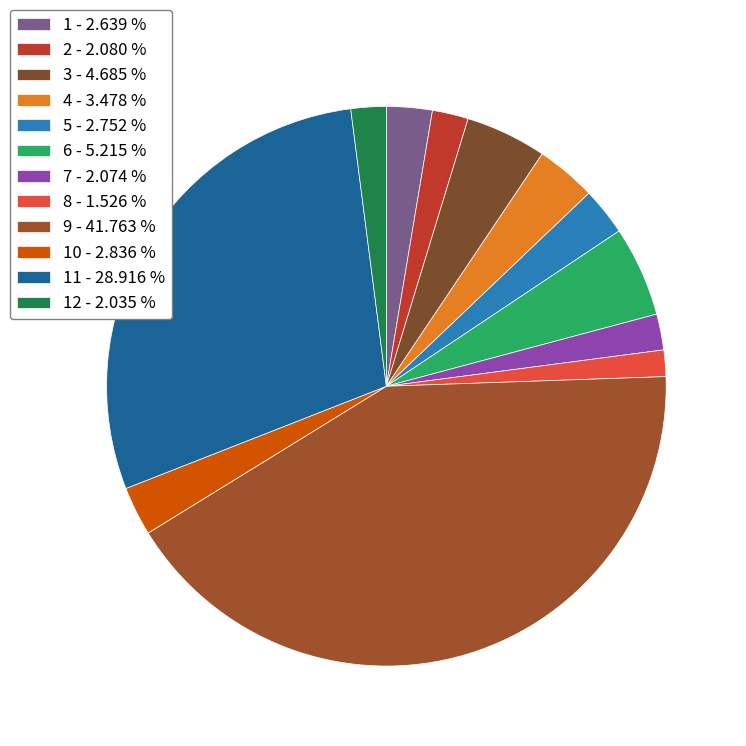

Is there a majority slice in this chart?

No